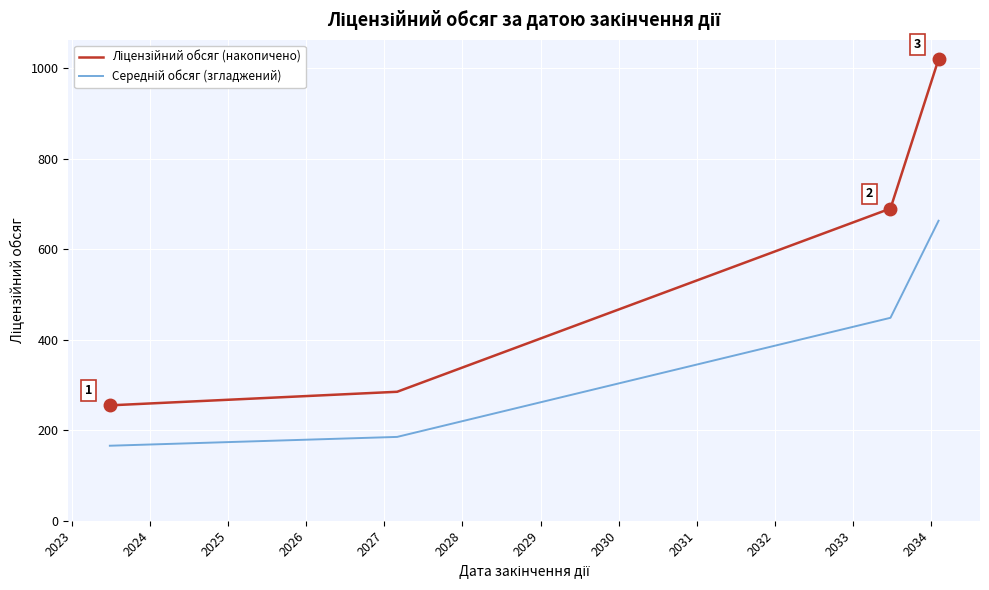

What is the minimum value shown in the chart?

165.8